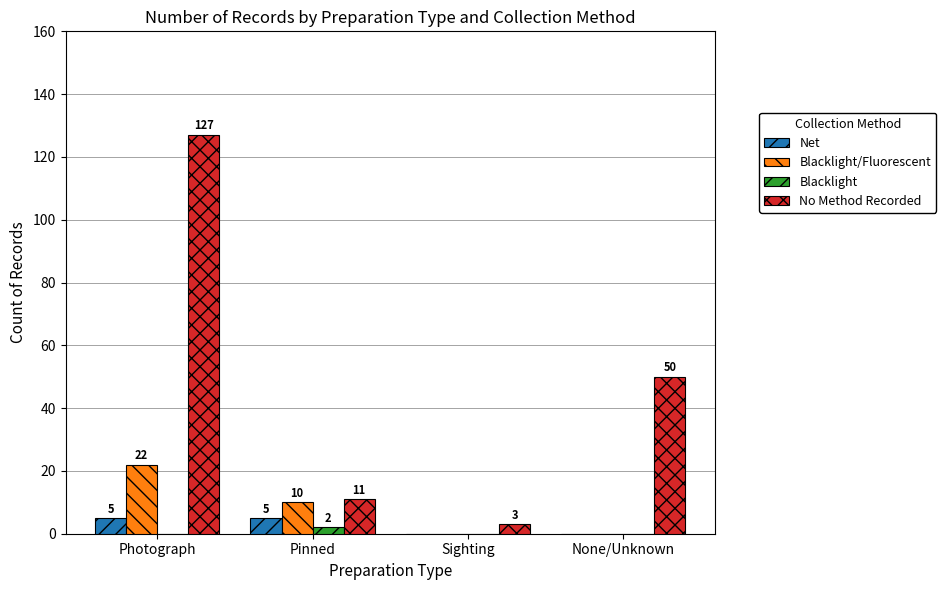

How many groups of bars are there?

4